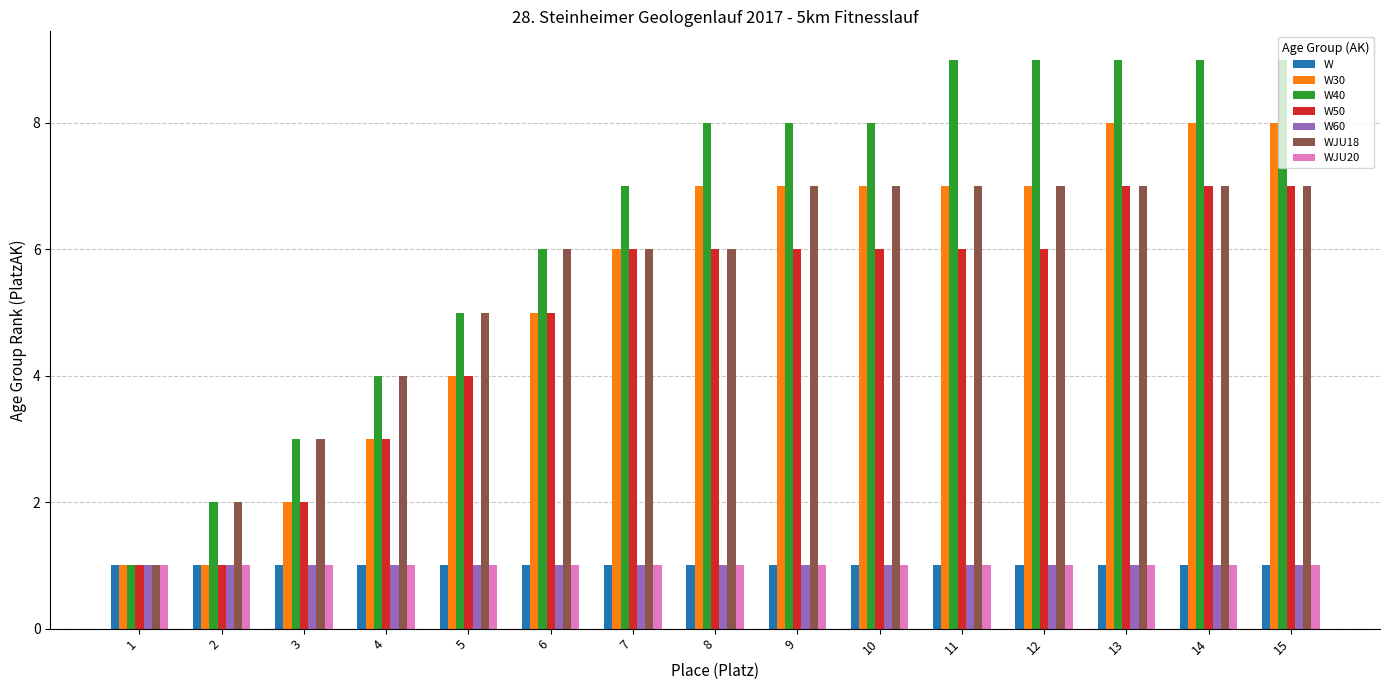

True or false: WJU18 has a value of 2 at 12.

False